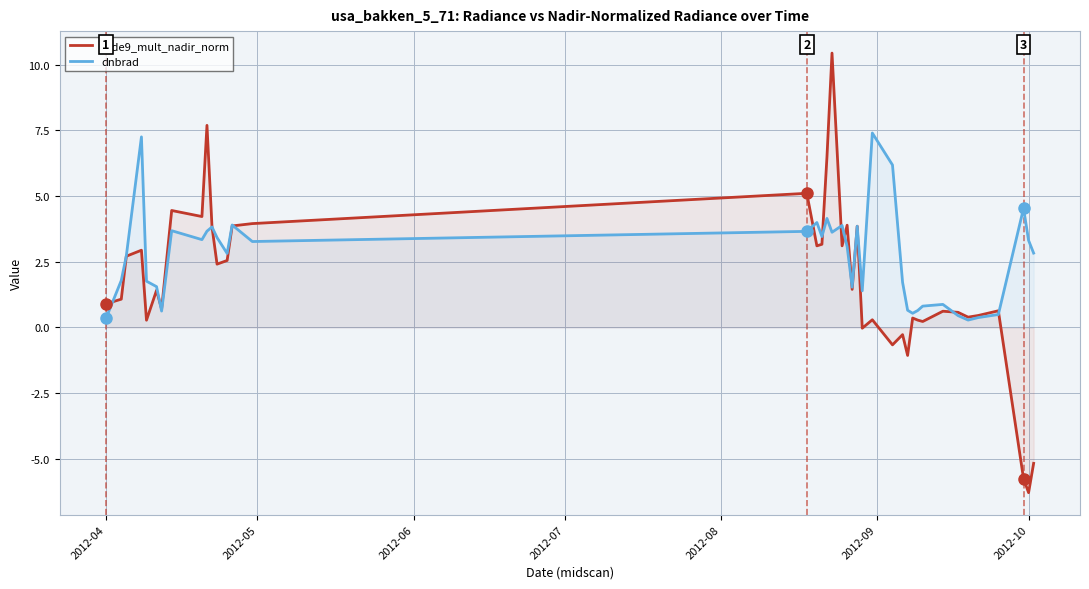

List the series in order of their overall mean, lowest first.

rade9_mult_nadir_norm, dnbrad